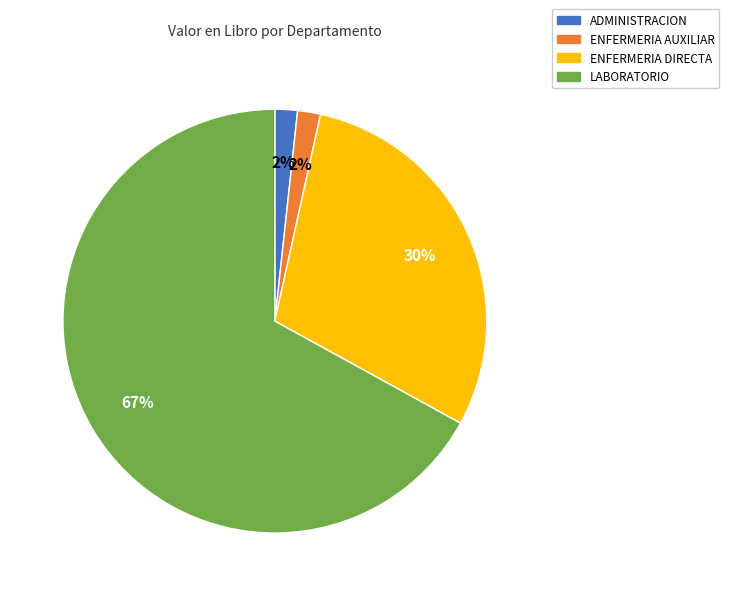

Which slice is the largest?

LABORATORIO